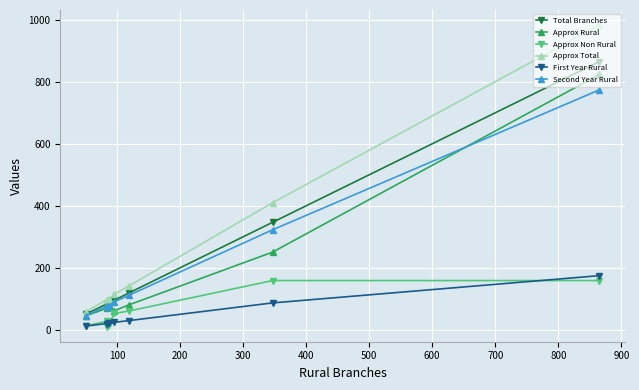

What is the value of the Approx Total point at the 2nd from the left?

97.5